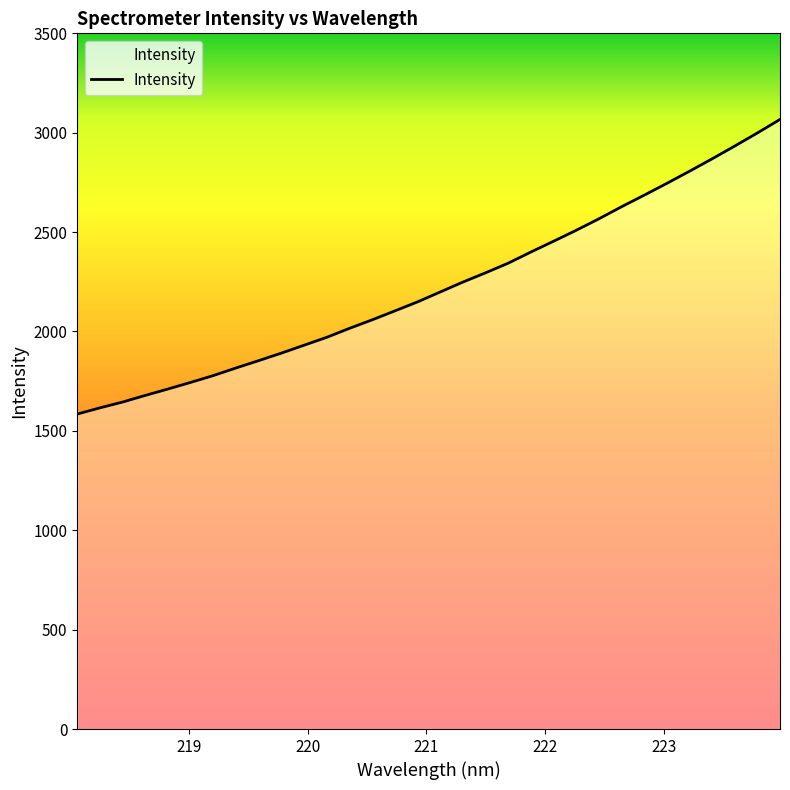

What is the greatest value displayed?

3066.8